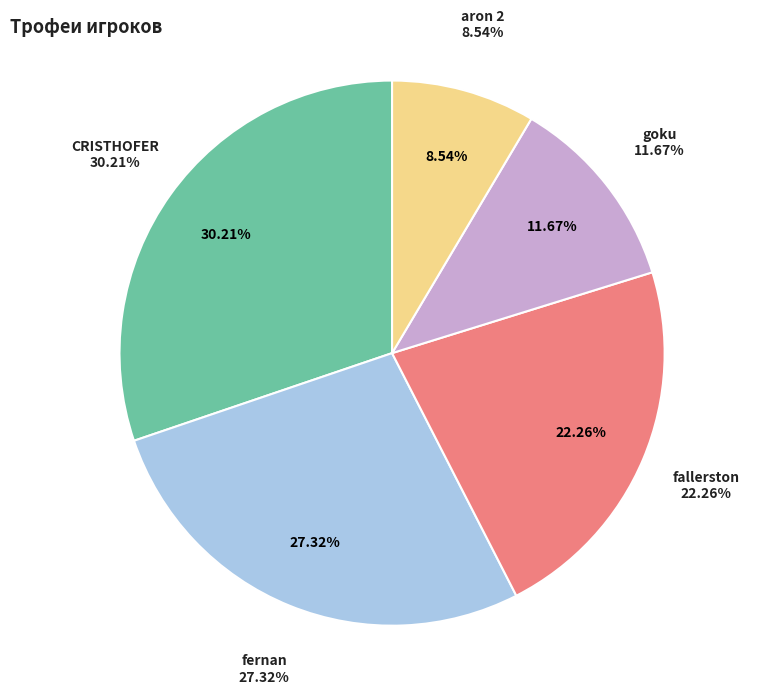

How much of the chart is everything except fernan?

72.7%